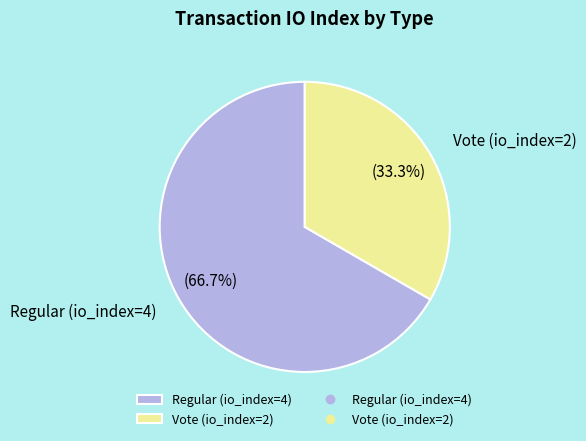

What is the smallest slice in the pie chart?

Vote (io_index=2)